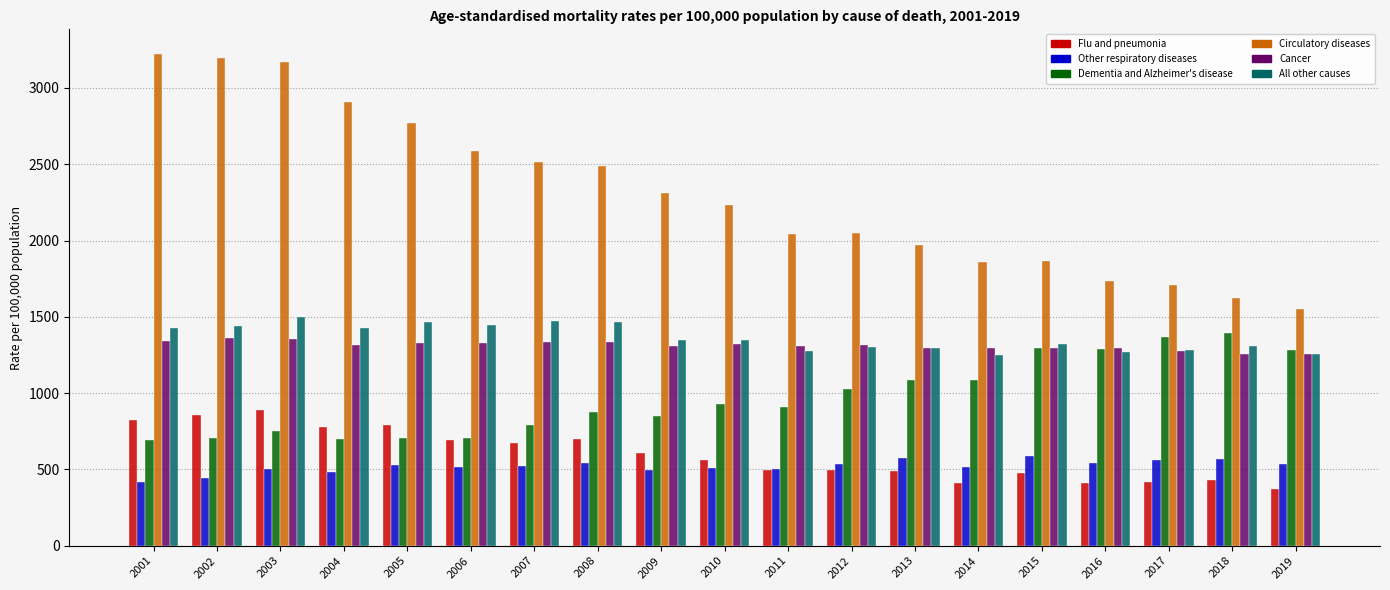

Which series changed the most between 2004 and 2010?

Circulatory diseases